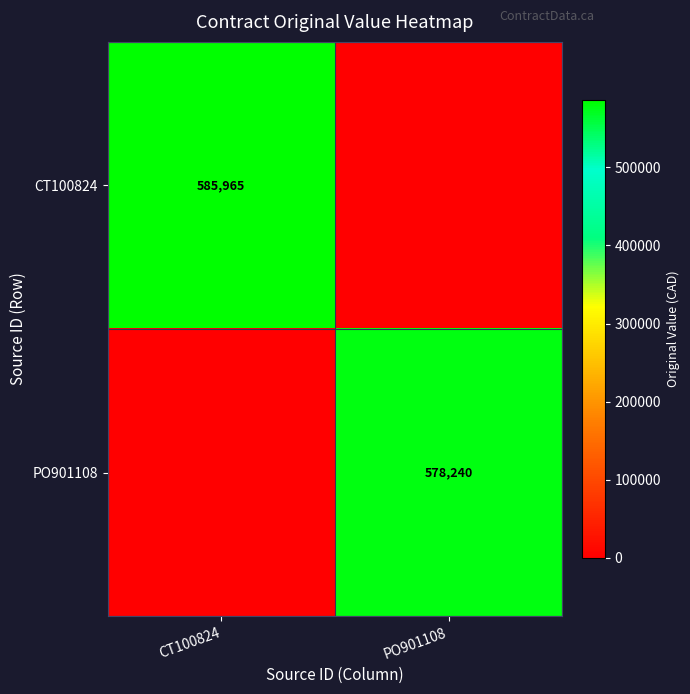

True or false: CT100824 has a value of 174982 at CT100824.

False